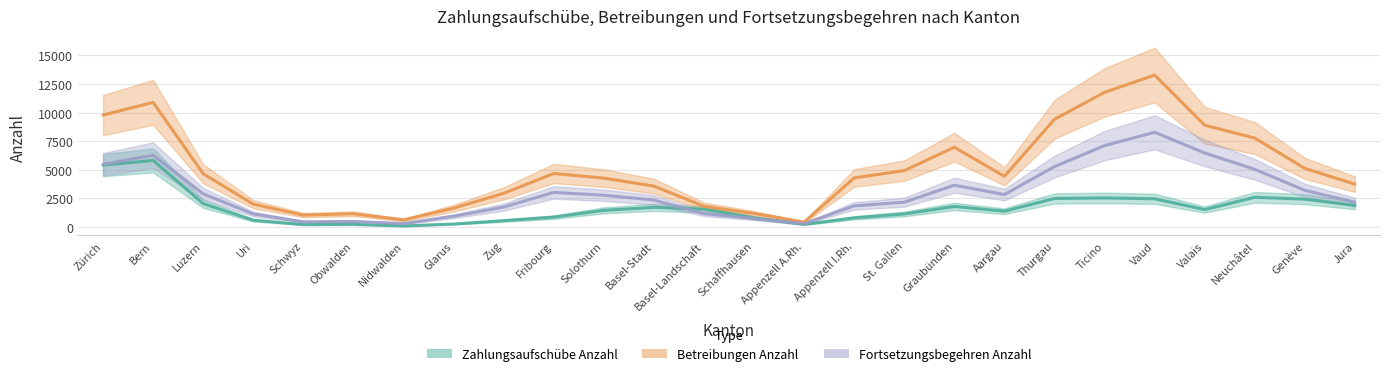

Which series ends up on top after the final intersection of Zahlungsaufschübe Anzahl and Fortsetzungsbegehren Anzahl?

Fortsetzungsbegehren Anzahl